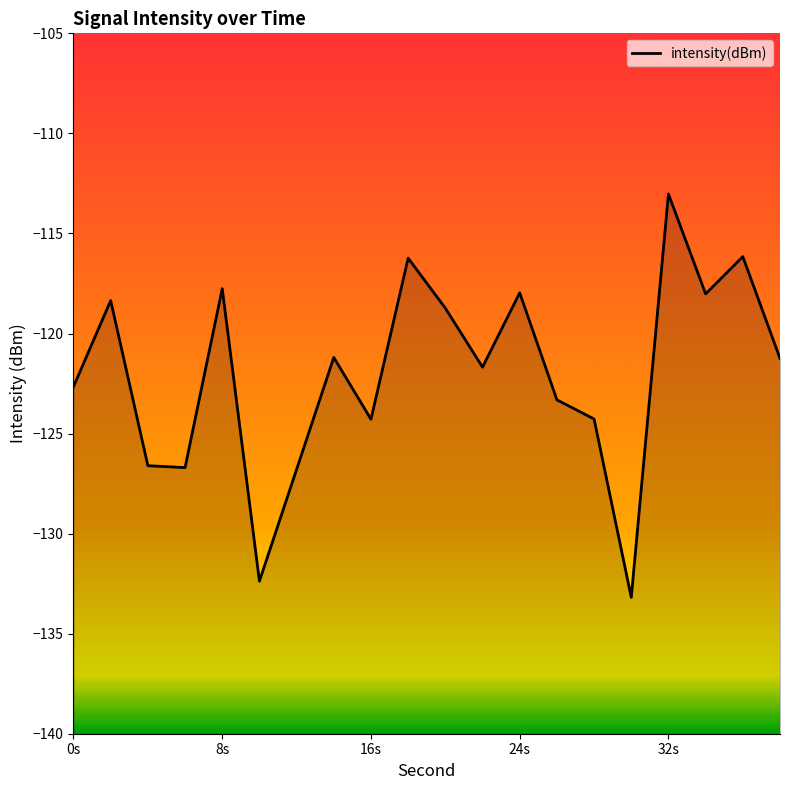

What is the sum of all values?

-2440.6